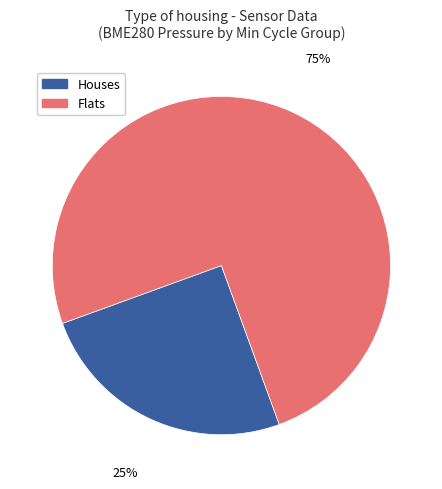

To the nearest percent, what is the average slice percentage?

50%